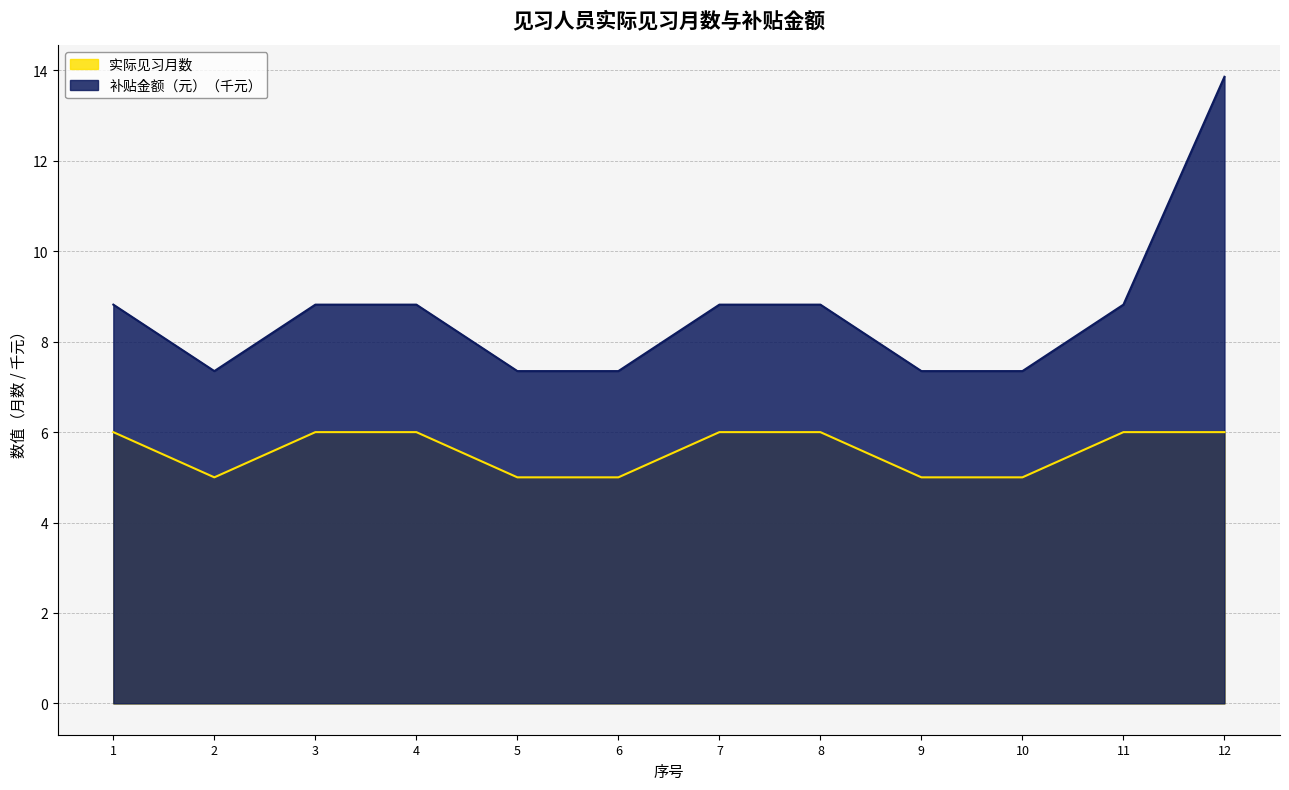

The value of 实际见习月数 at 7 is 6.0. True or false?

True